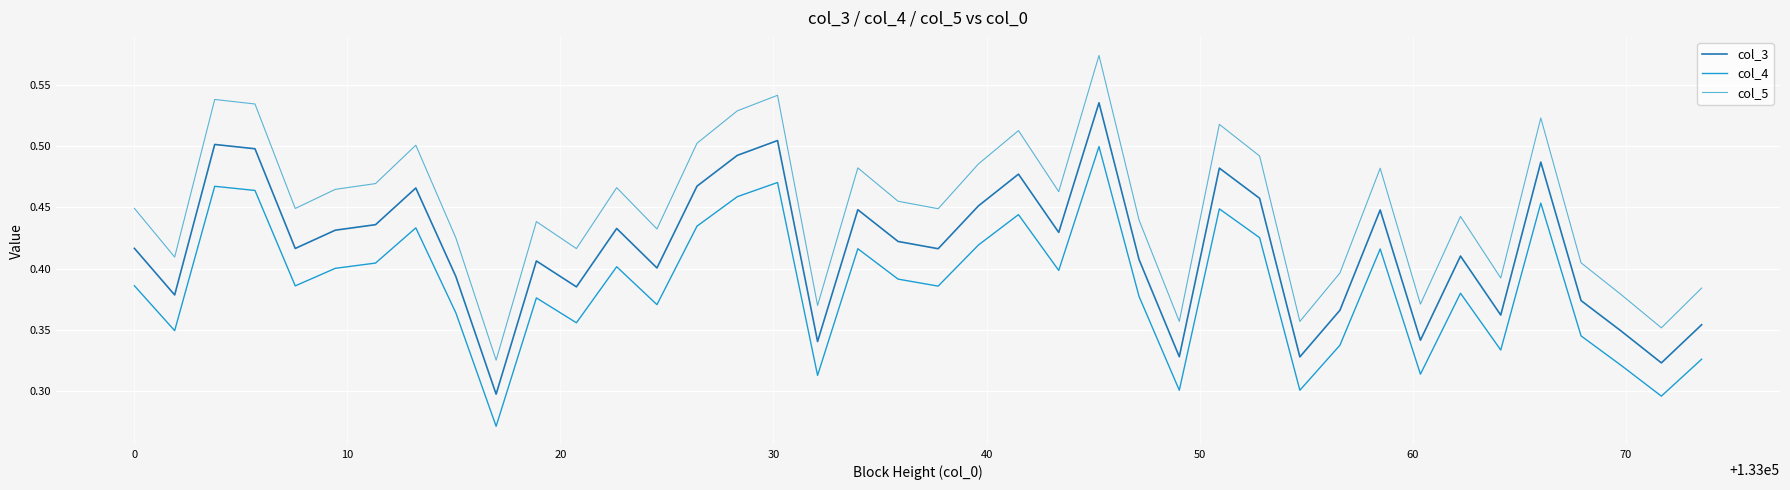

Which series has the largest total across all categories?

col_5